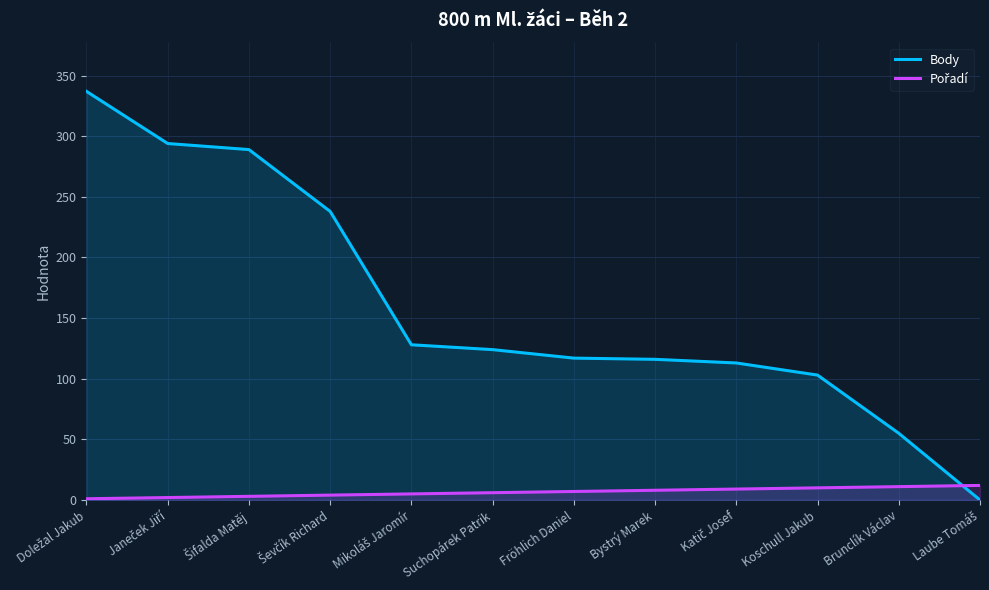

What position from the left is Fröhlich Daniel?

7